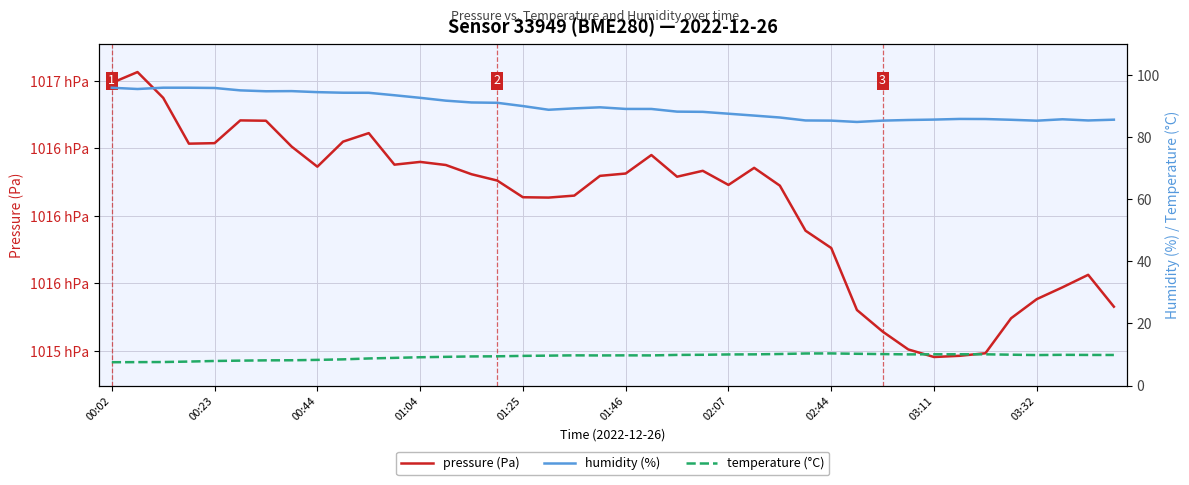

What is the lowest value of the temperature (°C) series?

7.5